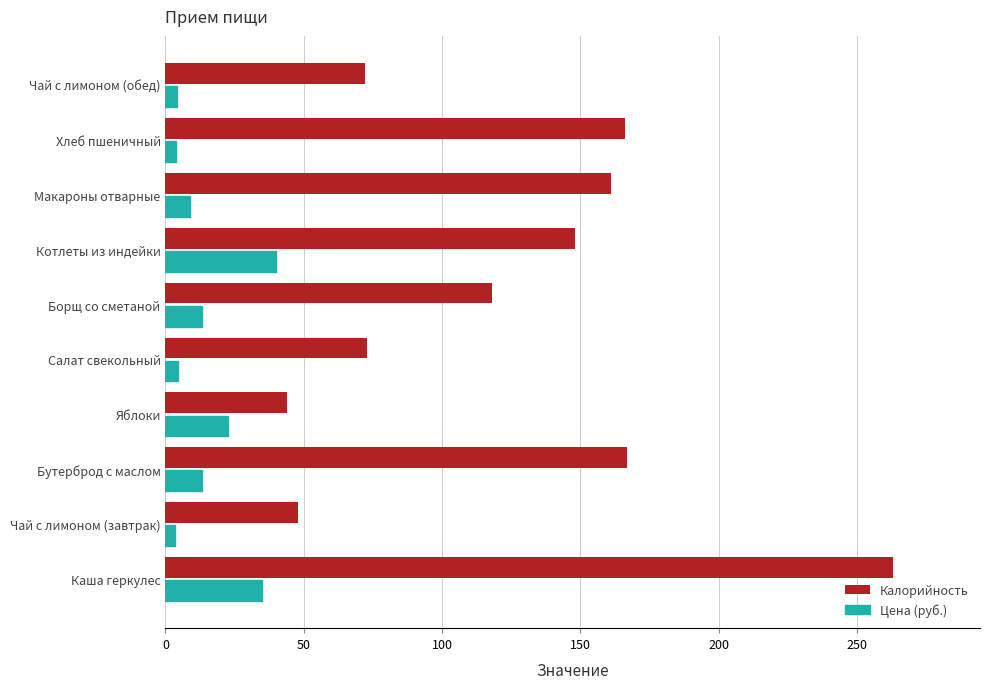

What is the total value across all series at Борщ со сметаной?

131.1